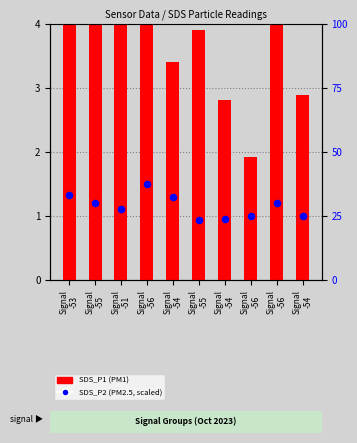

At which category is the sum across all series the highest?

Signal
-56